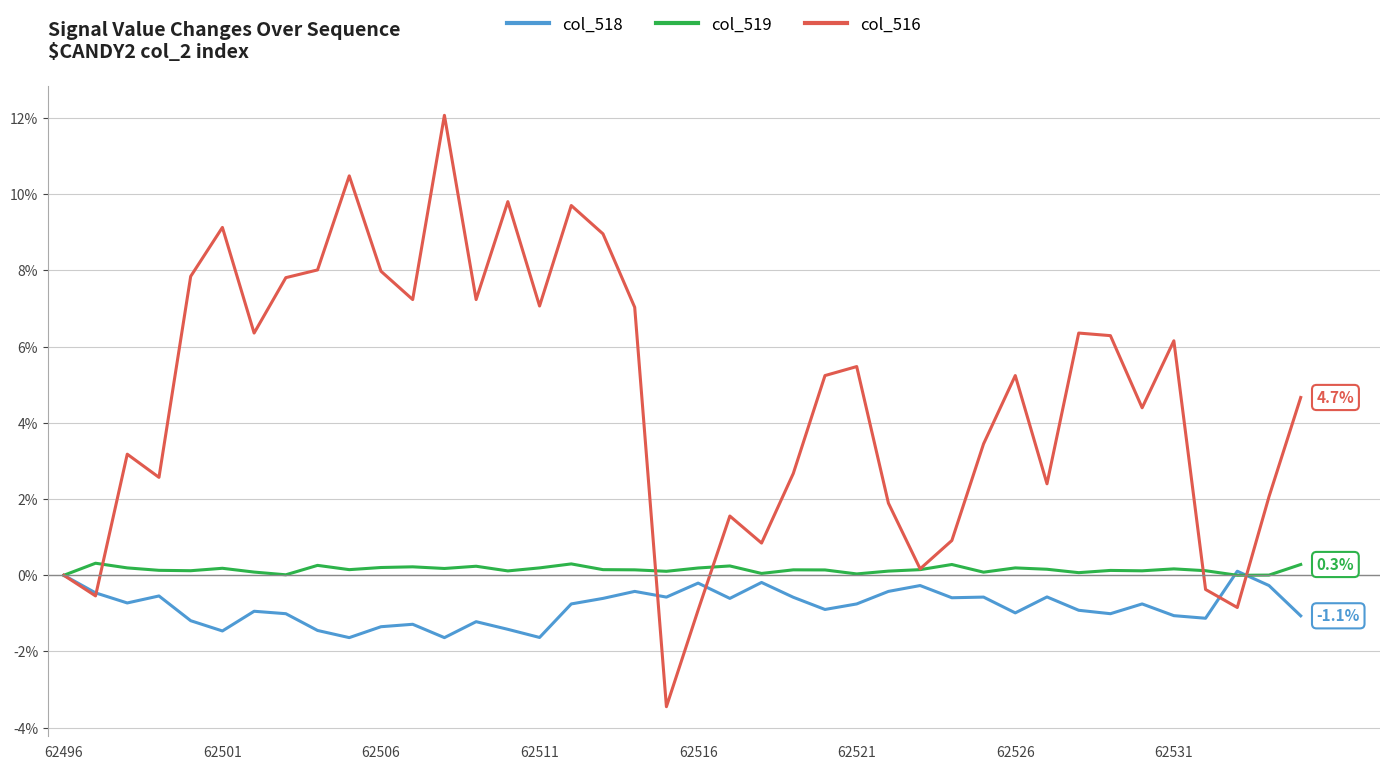

Which series has the widest spread of values?

col_516